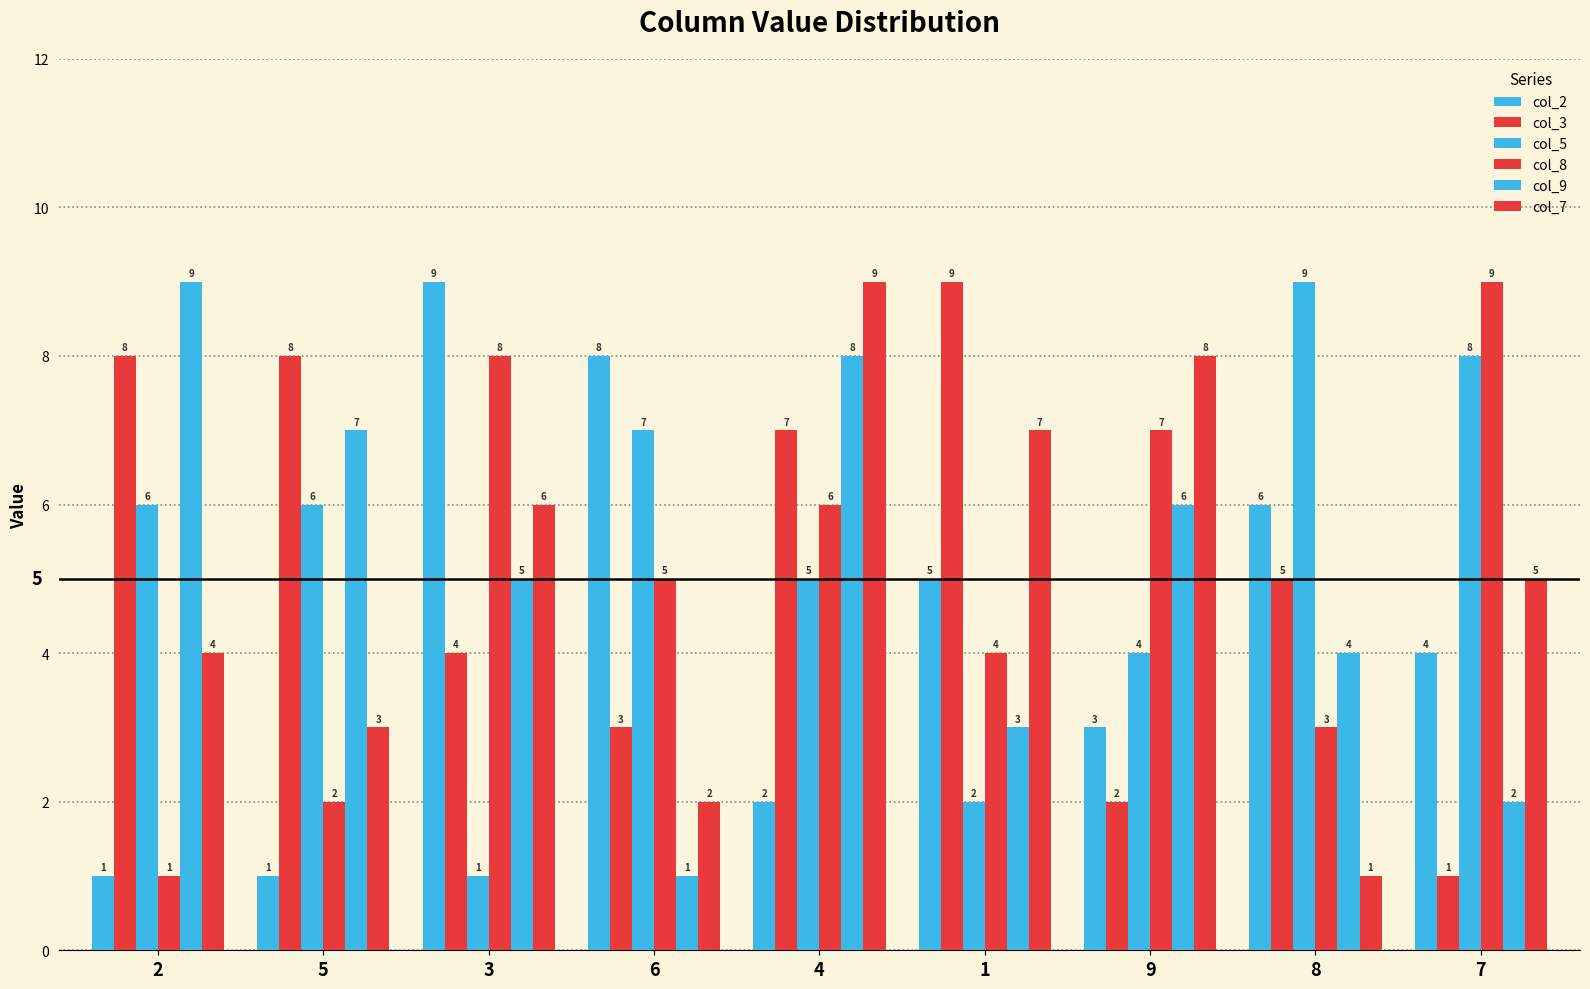

What is the difference between the maximum and minimum values in the col_7 series?

8